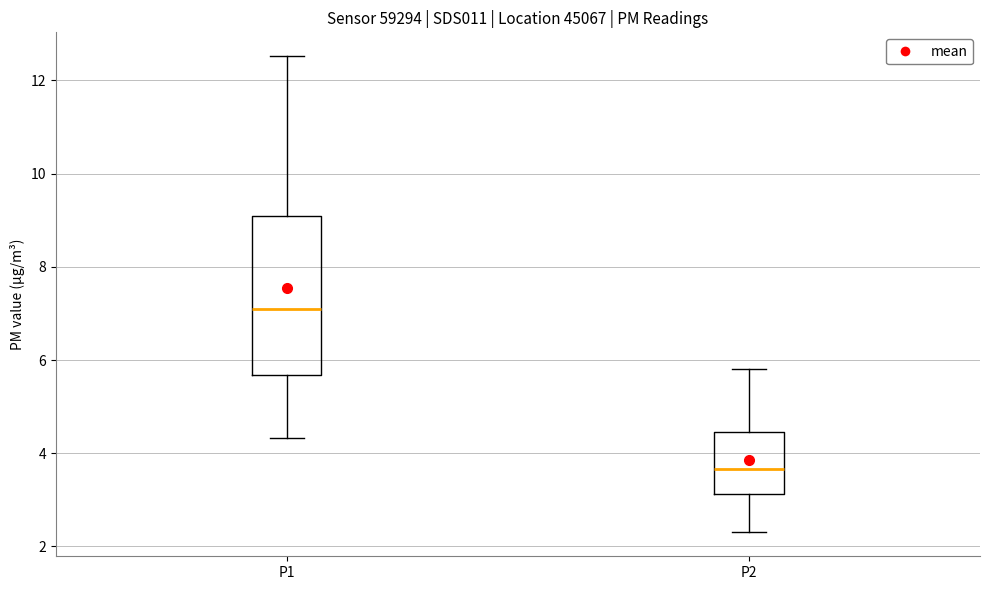

Where does the median line of the box for P1 sit on the y-axis? The values are not printed on the chart, so give them approximately, as read against the axis.

7.2